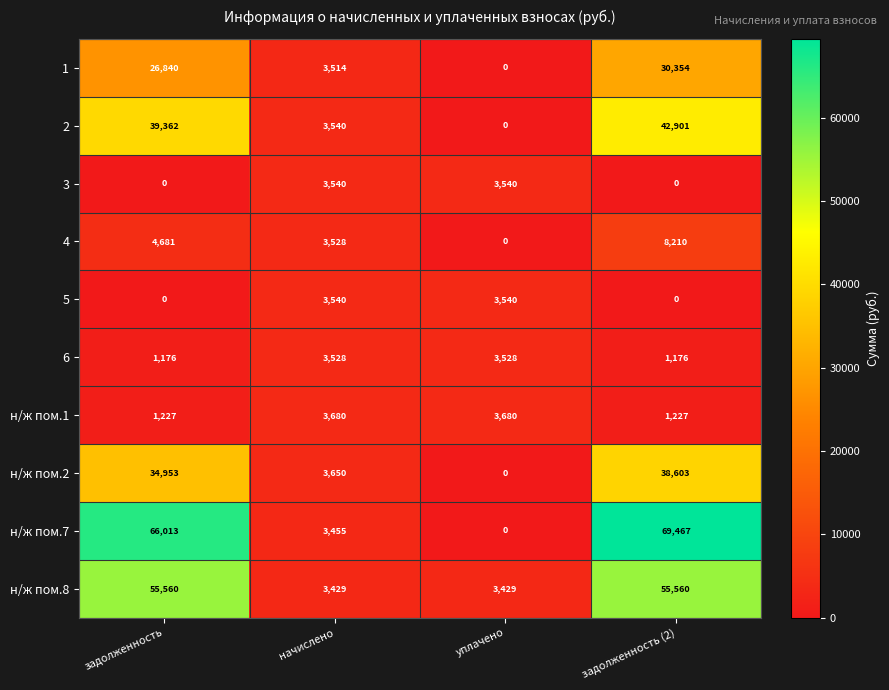

Which category has the lowest value in the 4 series?

уплачено